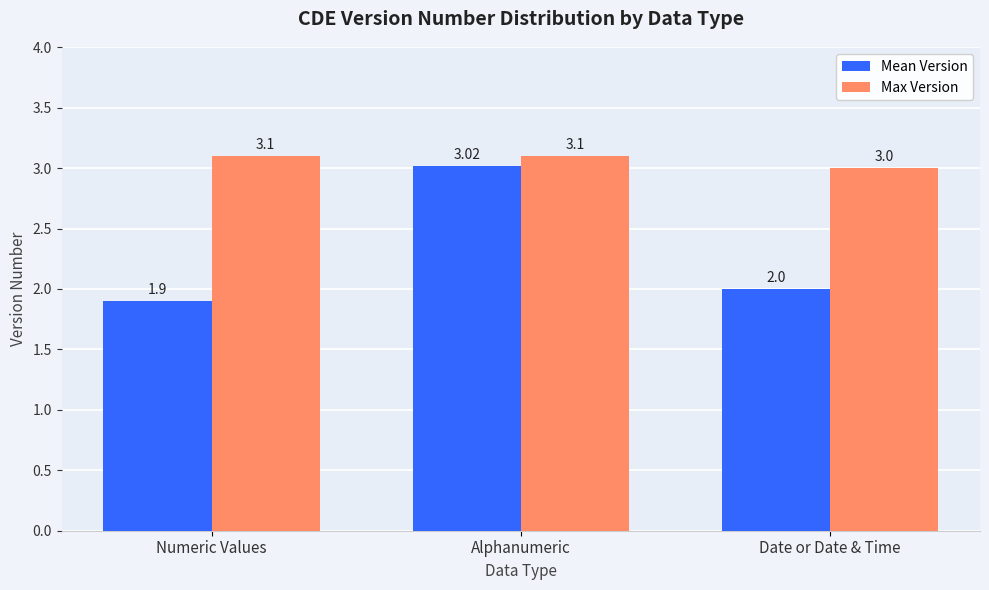

What is the sum of the Max Version values at Alphanumeric and Numeric Values?

6.2